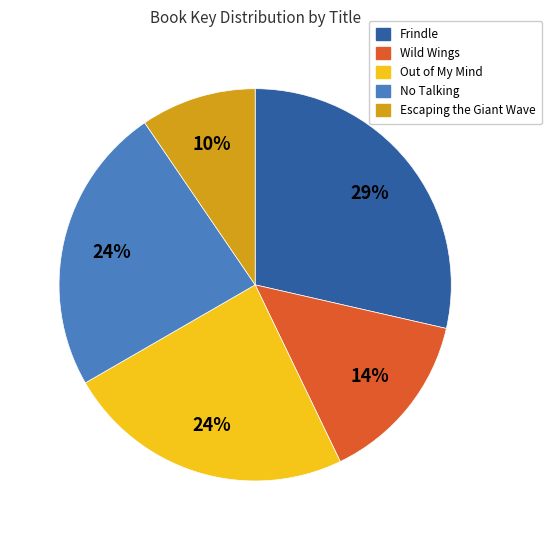

The No Talking slice represents 36% of the pie. True or false?

False